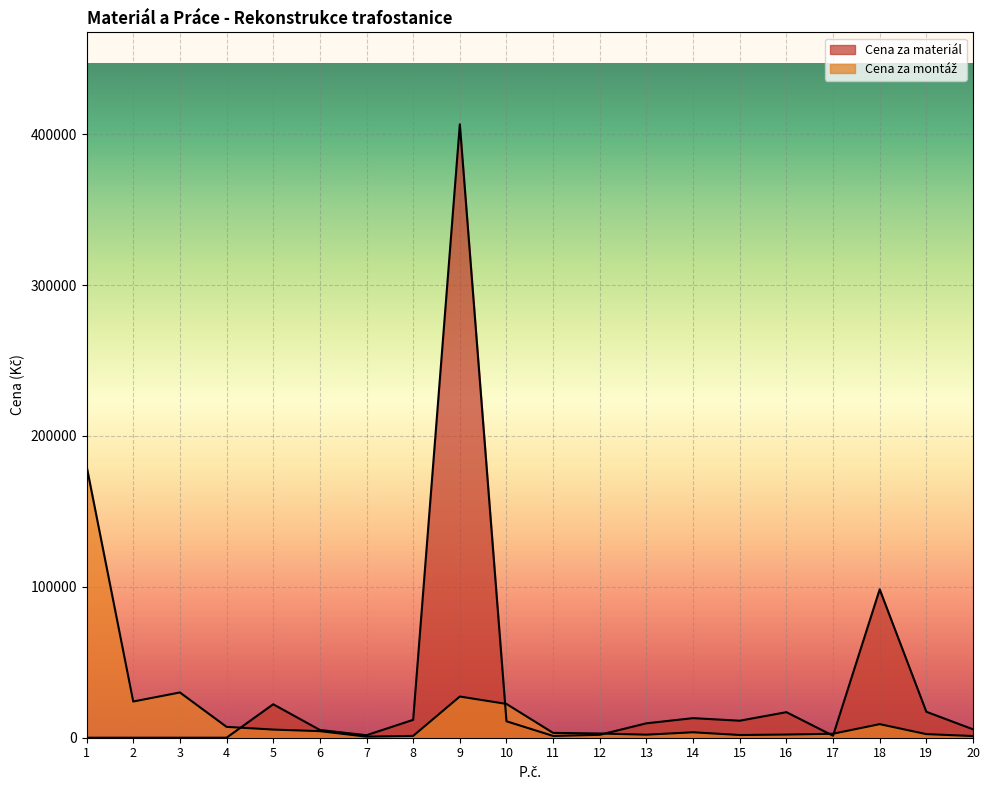

What is the difference between the Cena za materiál values at 7 and 9?

404910.0